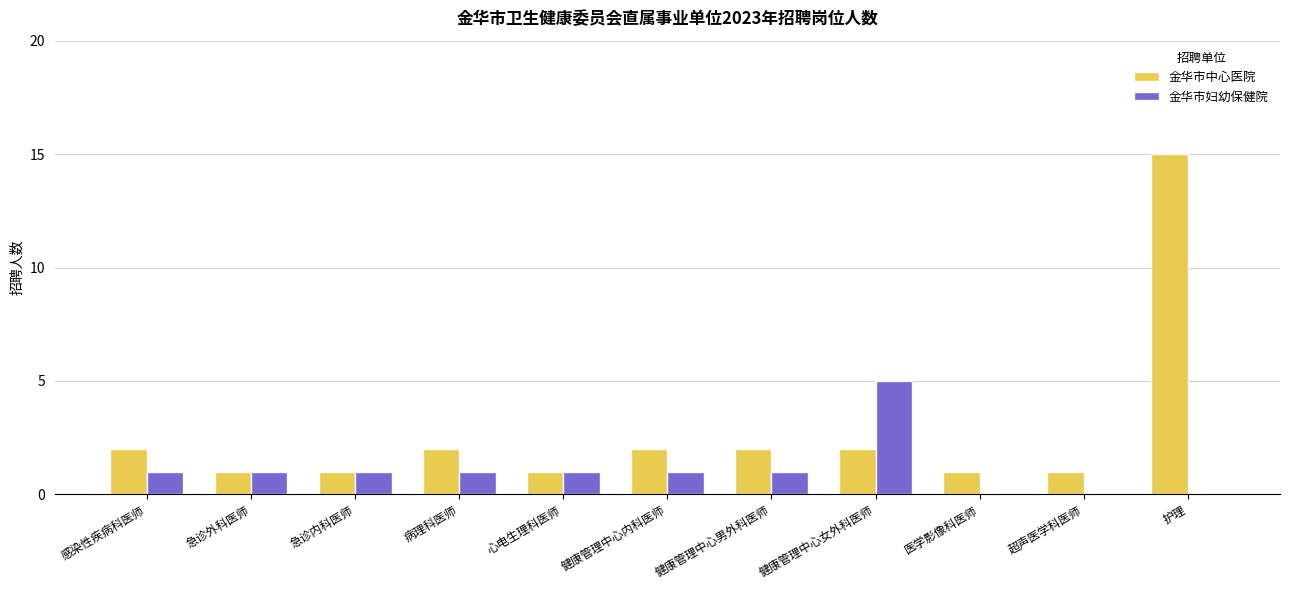

Is the value of 金华市妇幼保健院 at 感染性疾病科医师 greater than the value of 金华市中心医院 at 护理?

No